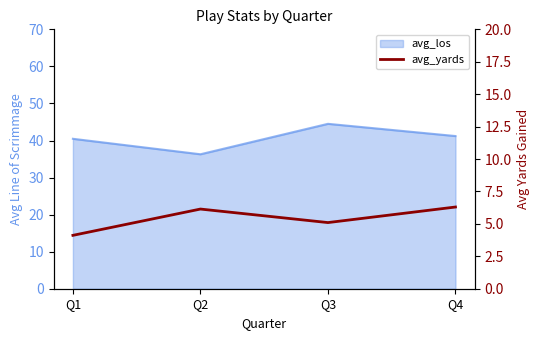

Where is the first local maximum?

Q2